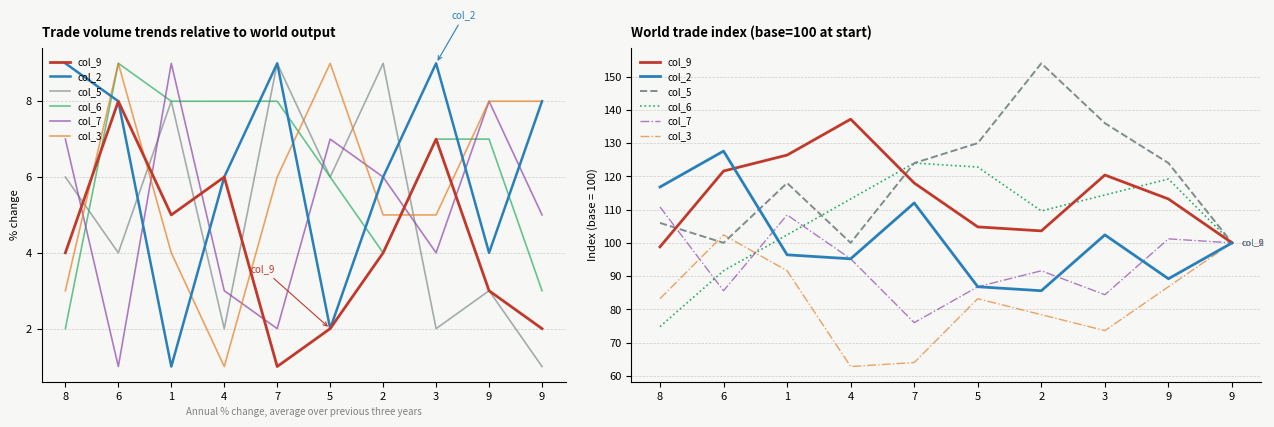

Between 8 and 7, which is larger?

7